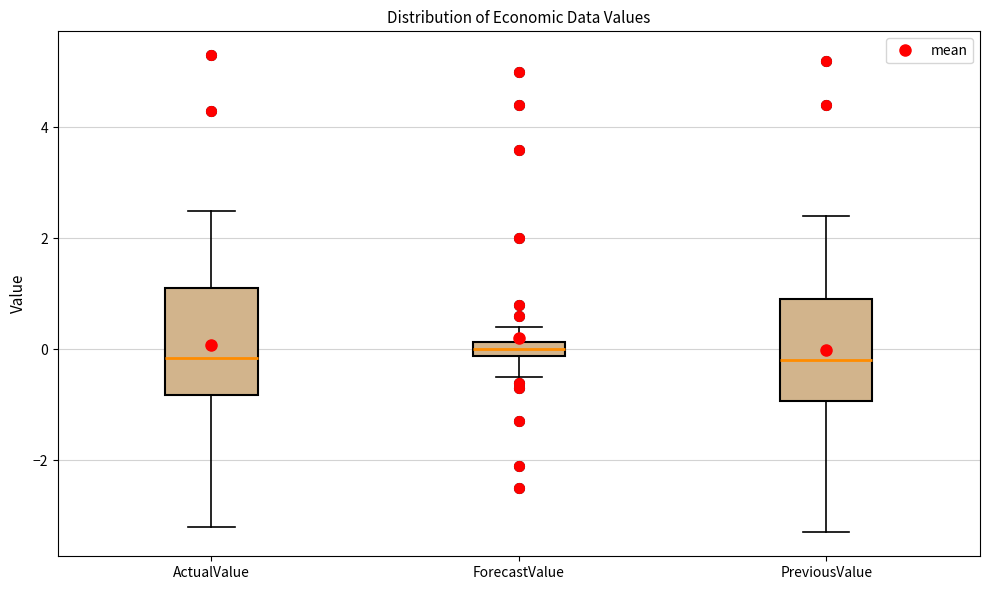

Where does the lower whisker of the box for PreviousValue end on the y-axis? The values are not printed on the chart, so give them approximately, as read against the axis.

-3.2